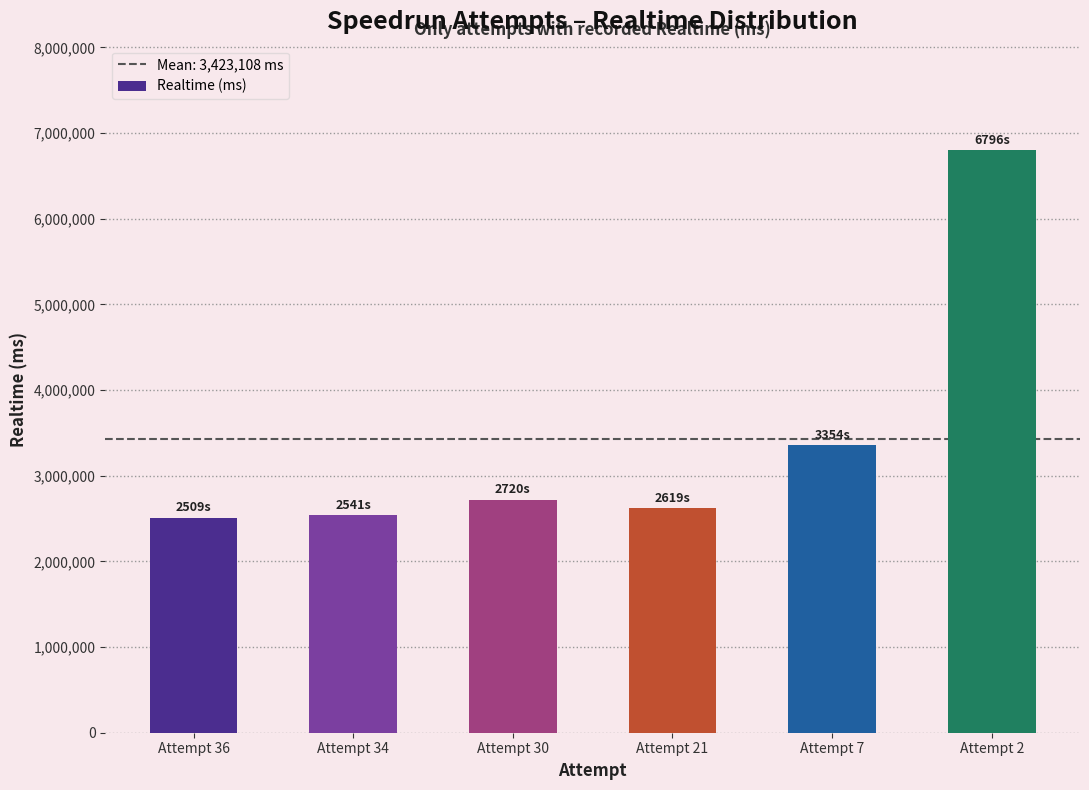

Which has a higher value, Attempt 30 or Attempt 36?

Attempt 30